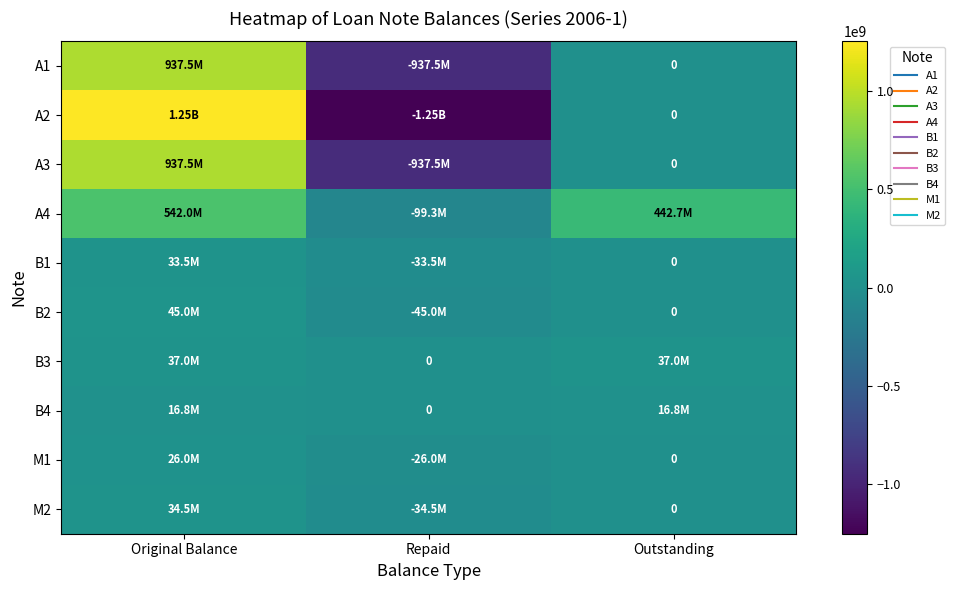

Between Outstanding and Original Balance, which is larger?

Original Balance